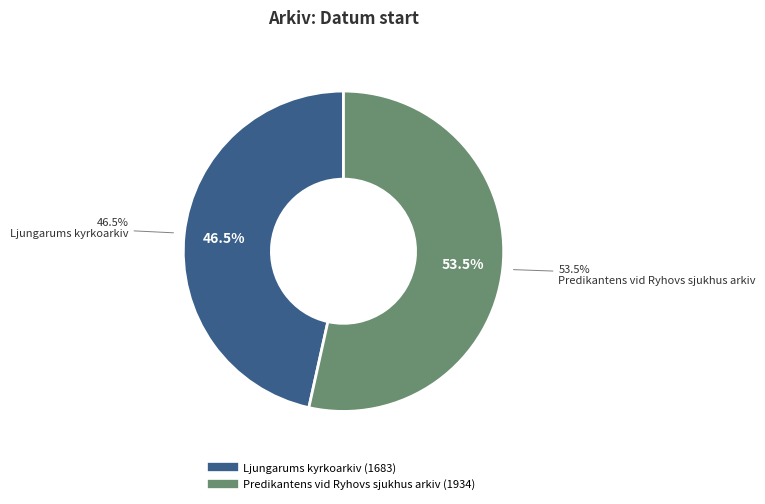

What is the ratio of the value at Ljungarums kyrkoarkiv to the value at Predikantens vid Ryhovs sjukhus arkiv?

0.9